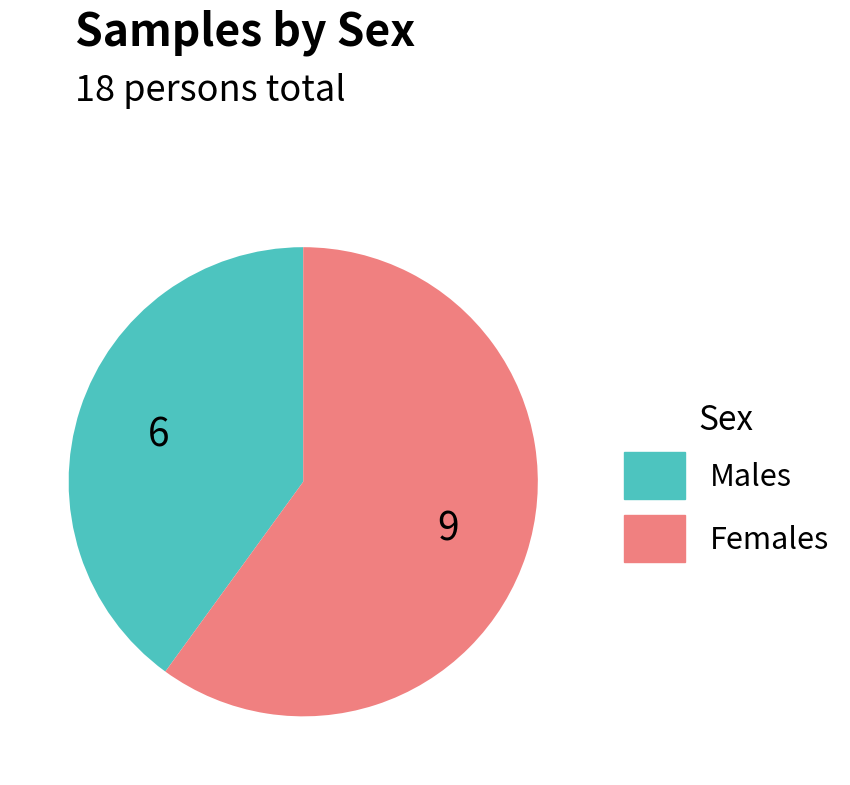

Do Females and Males together represent more than half of the pie?

Yes